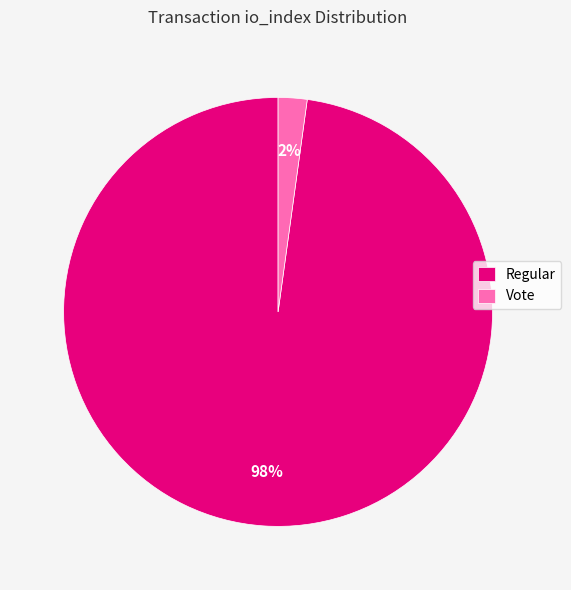

To the nearest percent, what portion does Vote represent?

2%